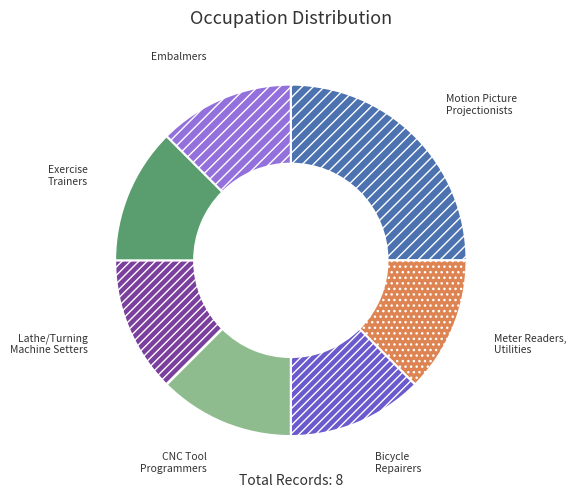

Does any single category account for the majority?

No